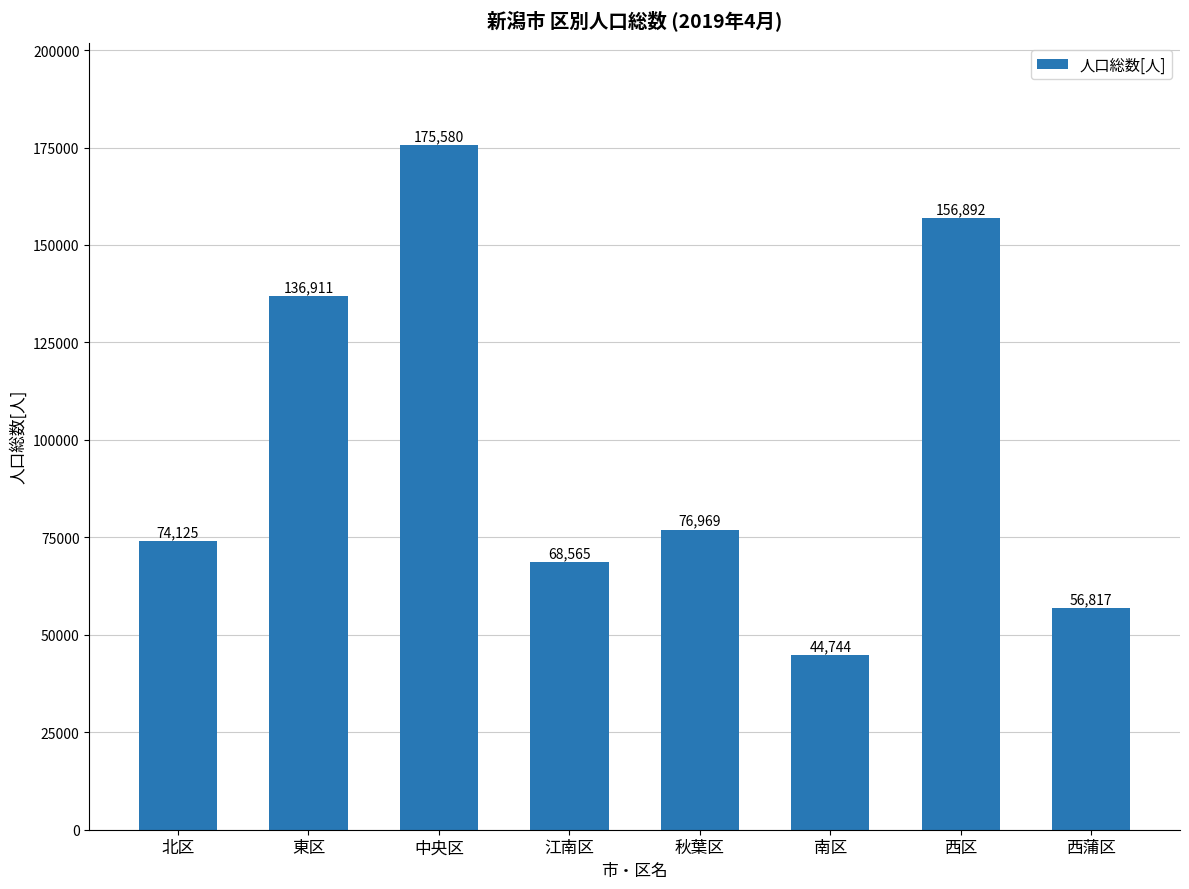

The chart shows a value of 108060 at 秋葉区. True or false?

False